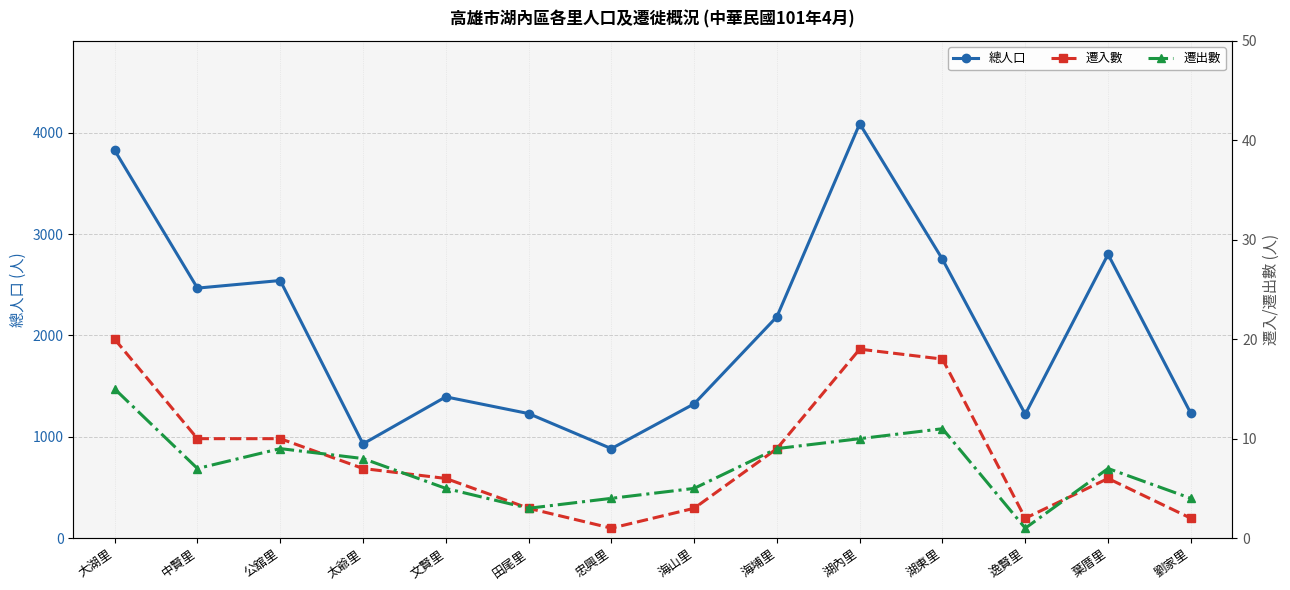

True or false: 遷入數 and 總人口 cross at least once.

False